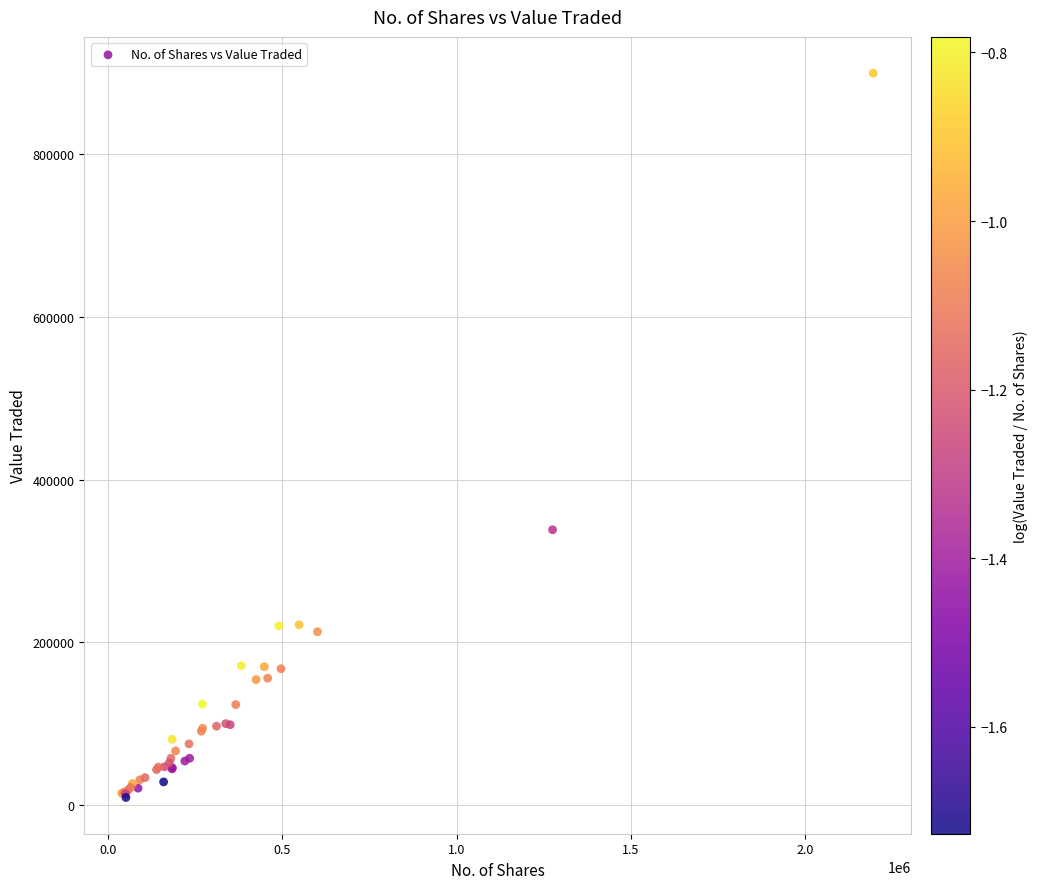

What Y value in the scatter plot is closest to 454324?

338264